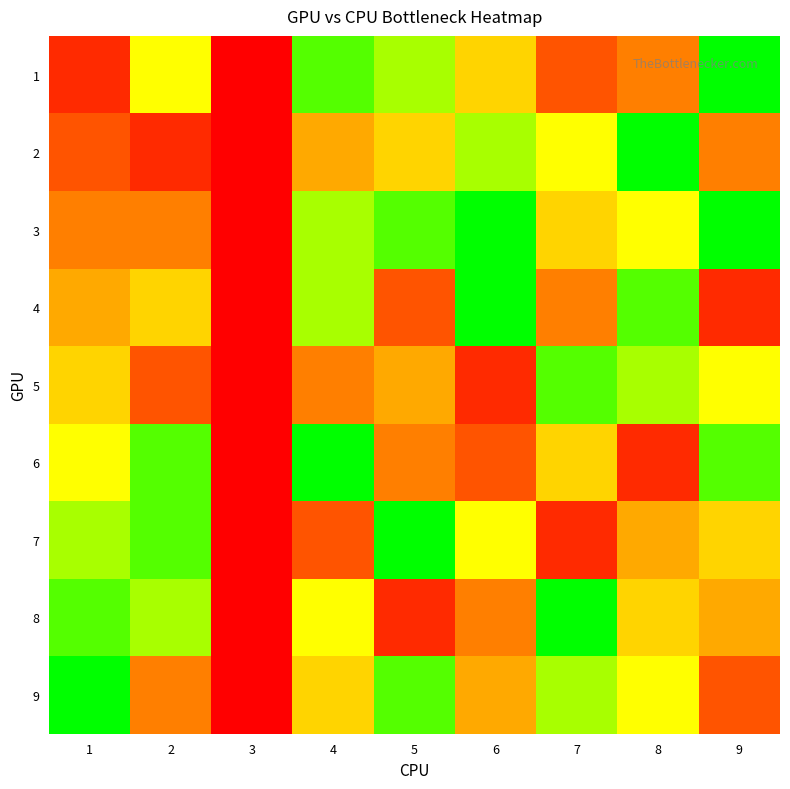

Reading right to left, list all the values displayed in this chart.

1: 9=9	8=3	7=2	6=5	5=7	4=8	3=0	2=6	1=1
2: 9=3	8=9	7=6	6=7	5=5	4=4	3=0	2=1	1=2
3: 9=9	8=6	7=5	6=9	5=8	4=7	3=0	2=3	1=3
4: 9=1	8=8	7=3	6=9	5=2	4=7	3=0	2=5	1=4
5: 9=6	8=7	7=8	6=1	5=4	4=3	3=0	2=2	1=5
6: 9=8	8=1	7=5	6=2	5=3	4=9	3=0	2=8	1=6
7: 9=5	8=4	7=1	6=6	5=9	4=2	3=0	2=8	1=7
8: 9=4	8=5	7=9	6=3	5=1	4=6	3=0	2=7	1=8
9: 9=2	8=6	7=7	6=4	5=8	4=5	3=0	2=3	1=9